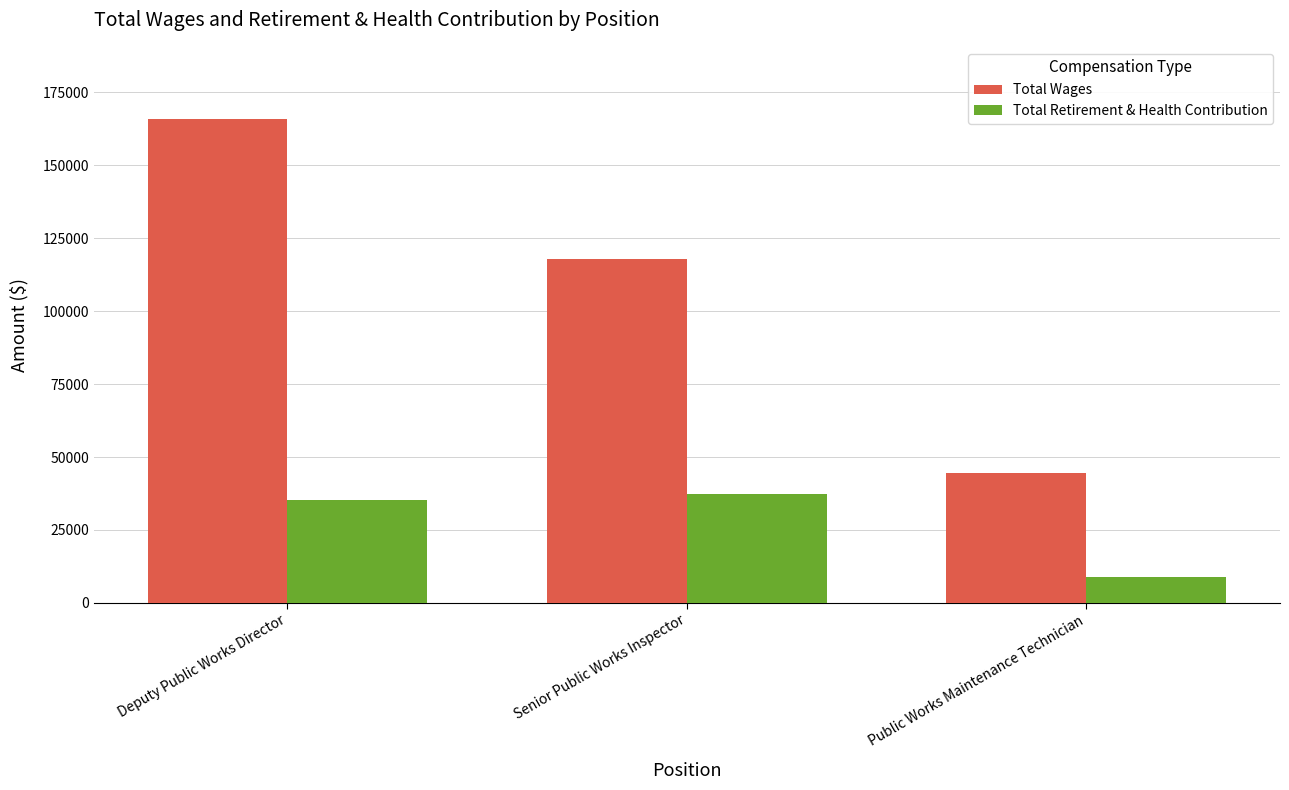

Which series has the largest range (max minus min)?

Total Wages